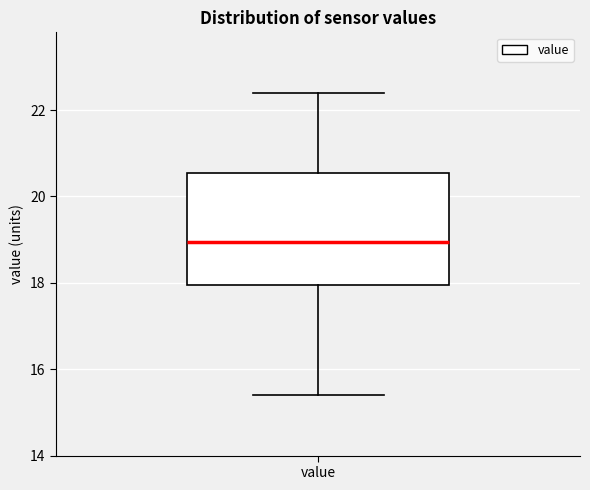

Transcribe this box plot: give where the median line is, the range the box spans, and where the two whiskers end, as read against the y-axis. The values are not printed on the chart, so give them approximately, as read against the axis.

median 19.0, box 18.0 to 20.6, whiskers 15.4 to 22.4